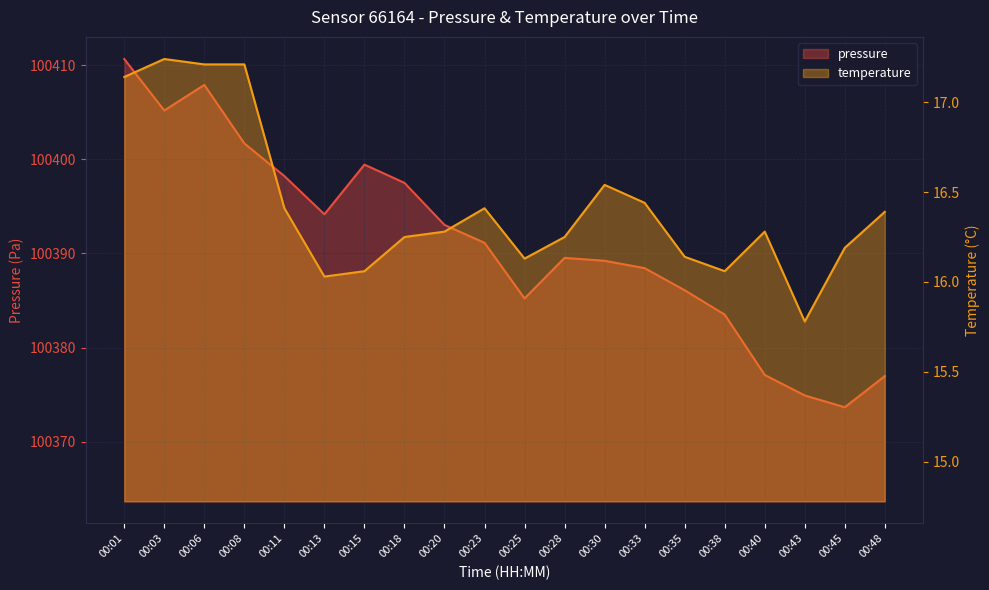

Between 00:08 and 00:35, which is larger?

00:08